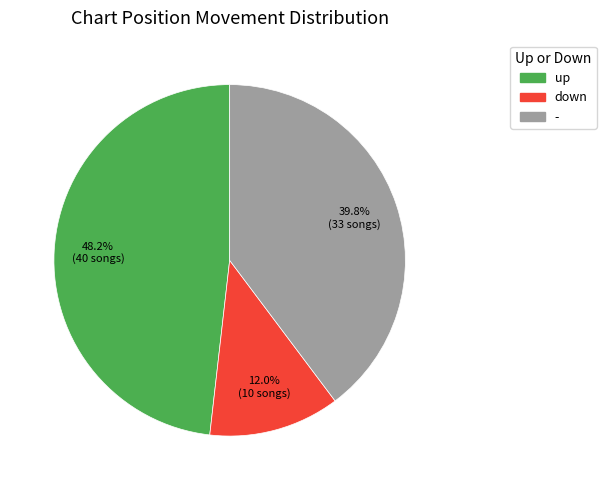

The - slice represents 30% of the pie. True or false?

False